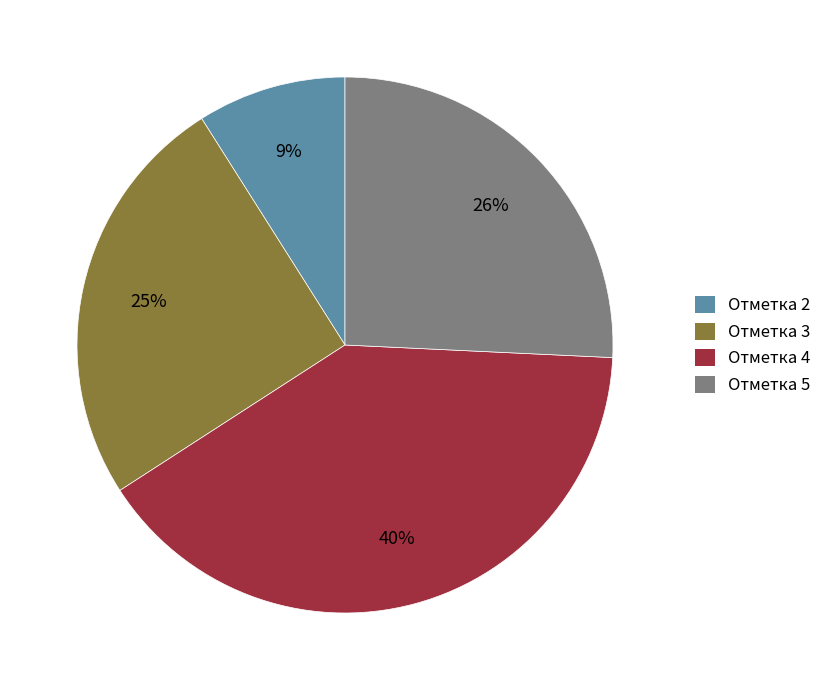

Does any single category account for the majority?

No